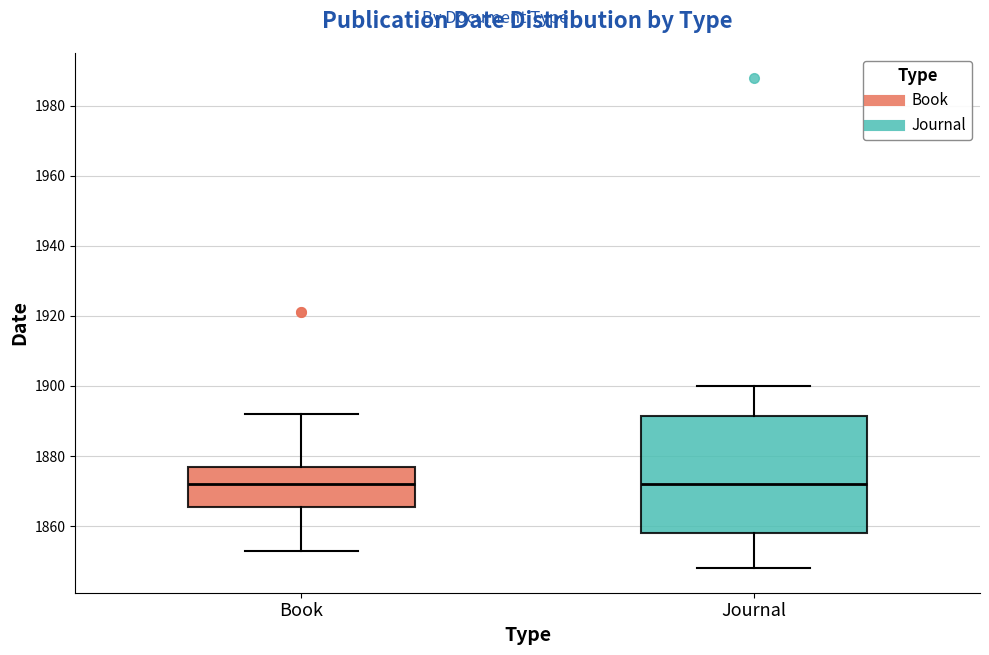

Reading left to right, transcribe this box plot: for each box, give where its median line is, the range the box spans, and where its two whiskers end, as read against the y-axis. The values are not printed on the chart, so give them approximately, as read against the axis.

Book: median 1872, box 1866 to 1876, whiskers 1854 to 1892
Journal: median 1872, box 1858 to 1892, whiskers 1848 to 1900